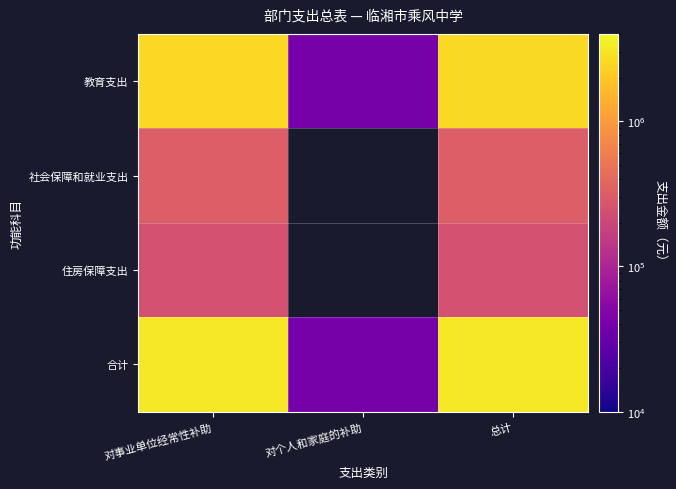

Which category has the highest value in the 社会保障和就业支出 series?

对事业单位经常性补助